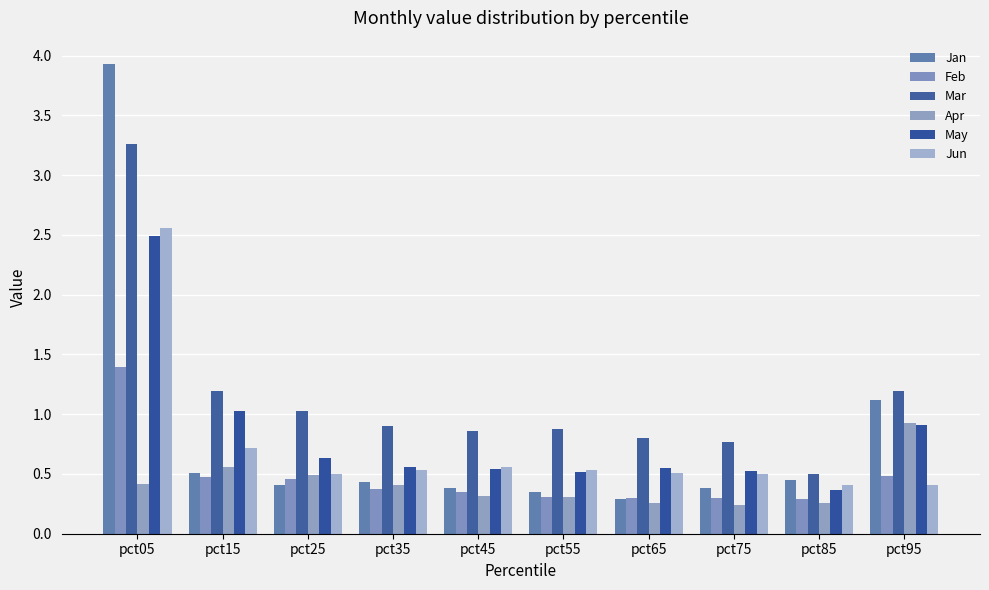

Between pct15 and pct25, which series saw the biggest shift?

May